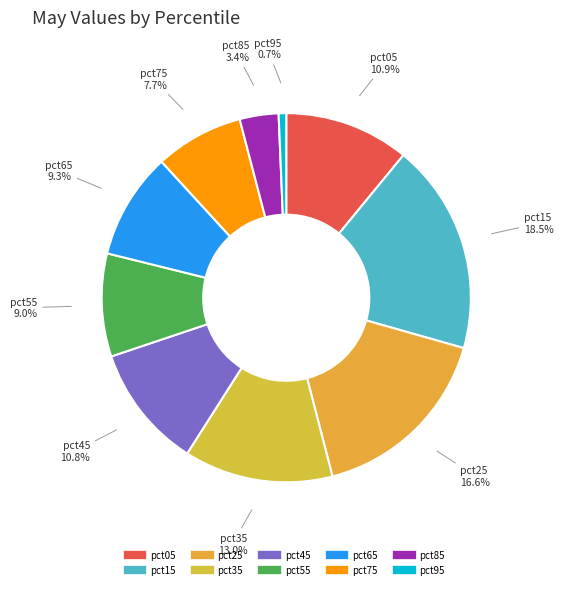

The pct45 slice represents 11% of the pie. True or false?

True